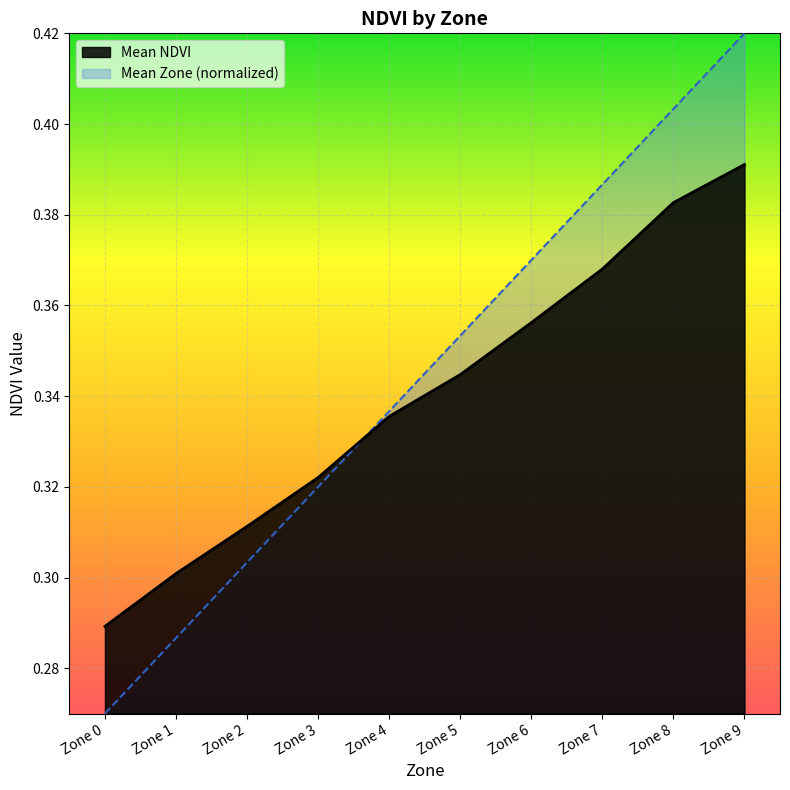

Between which two adjacent categories do Mean NDVI and Mean Zone first intersect?

Zone 3 and Zone 4